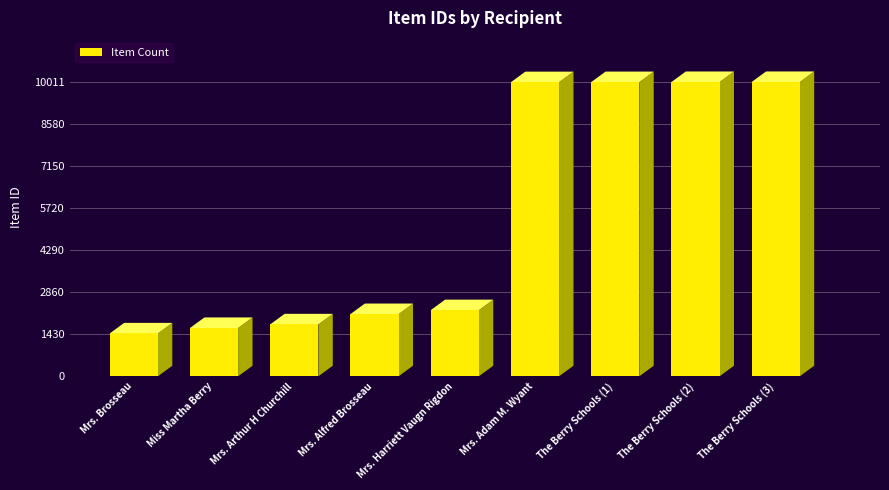

What is the change in value from Mrs. Alfred Brosseau to Mrs. Adam M. Wyant?

+7889